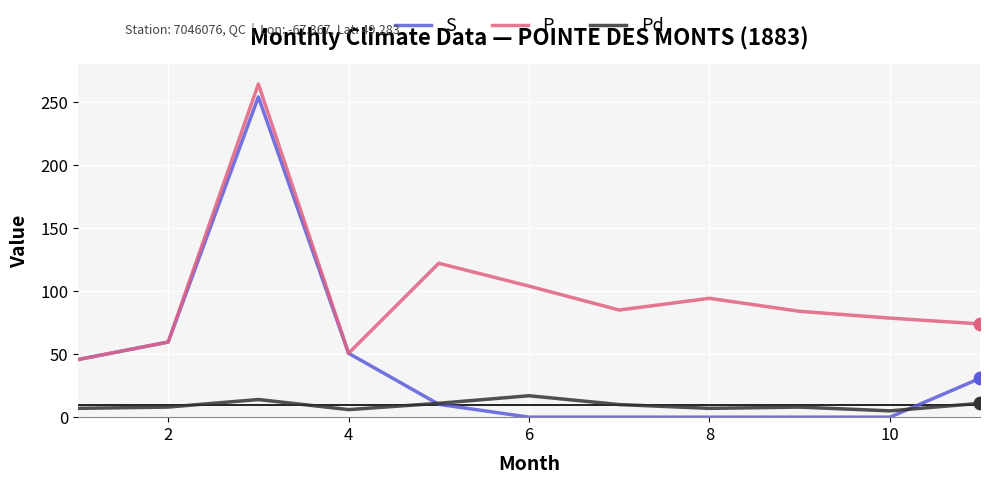

Which series has the largest total across all categories?

P